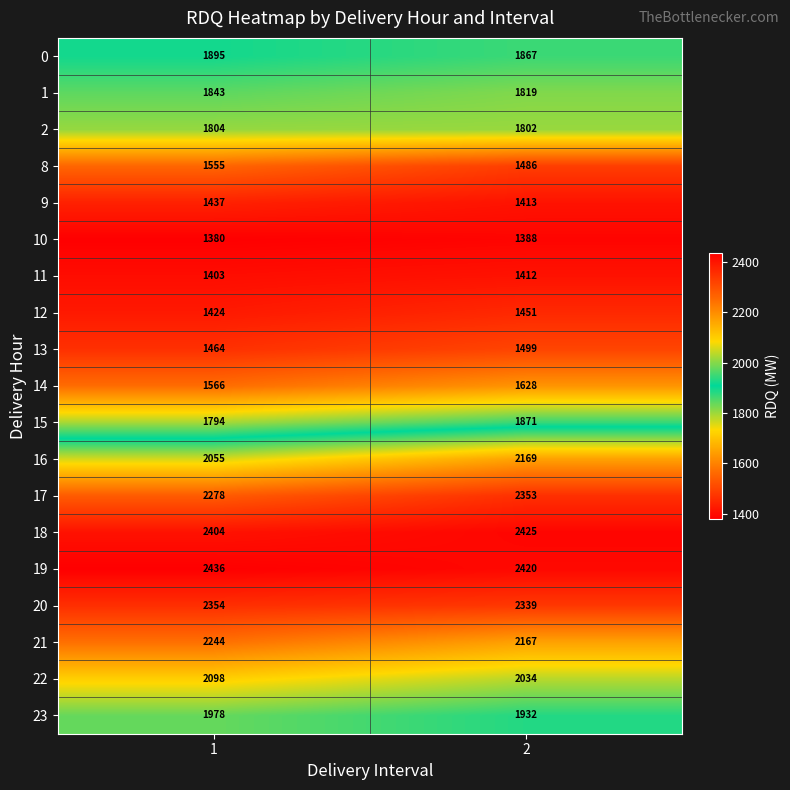

At 1, list the series in order from largest to smallest.

19, 18, 20, 17, 21, 22, 16, 23, 0, 1, 2, 15, 14, 8, 13, 9, 12, 11, 10